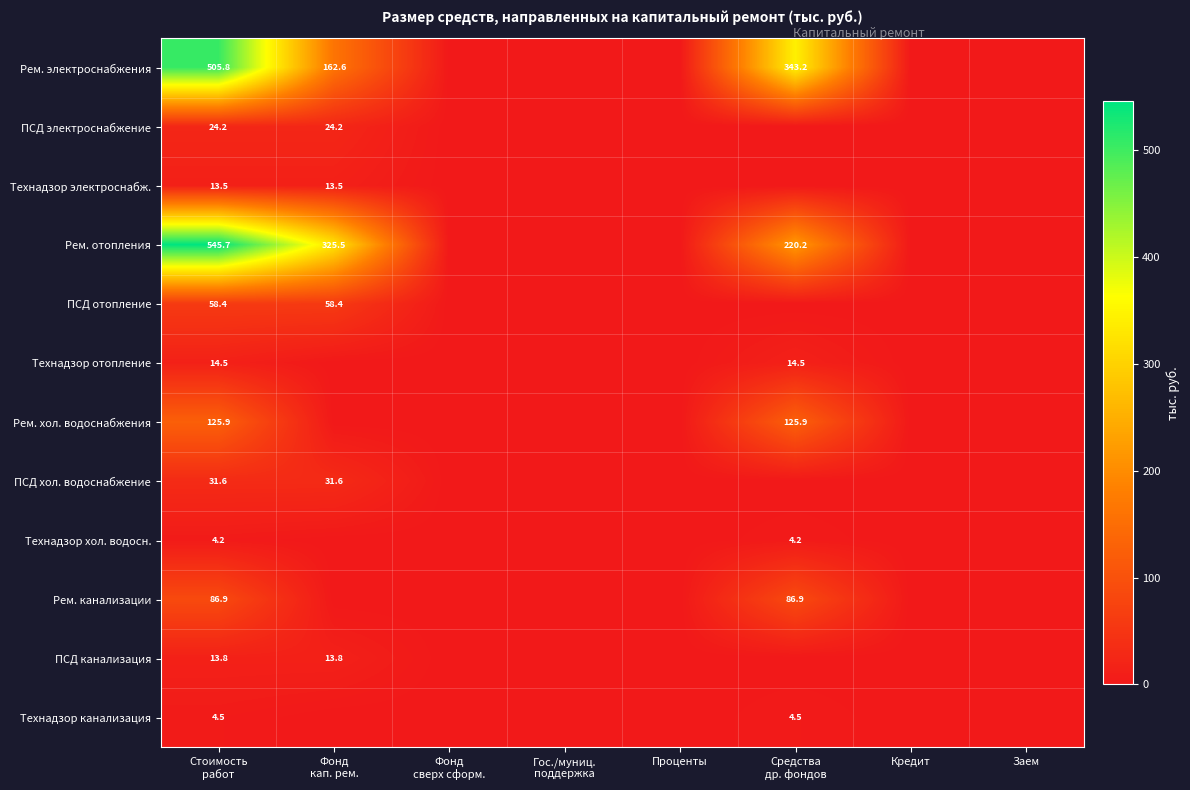

At which category does the chart reach its peak across all series?

Стоимость
работ